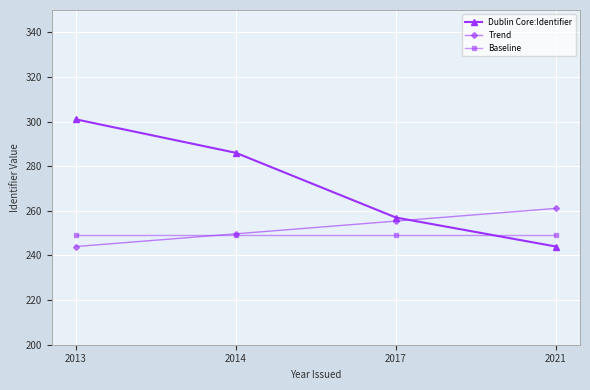

After their last crossing, which series has the higher values: Dublin Core:Identifier or Trend?

Trend